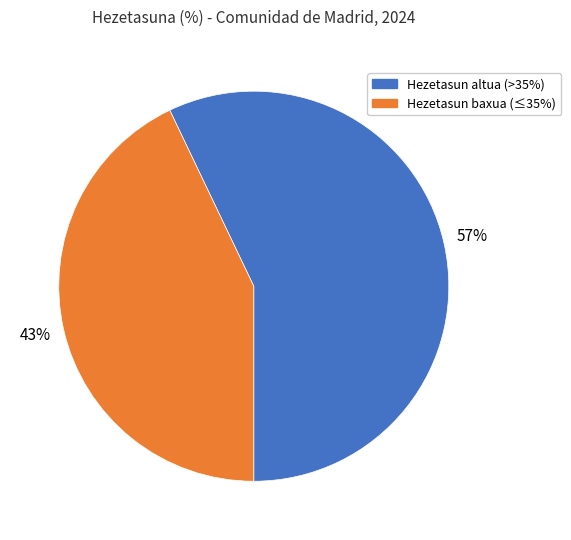

True or false: Hezetasun baxua (≤35%) accounts for 31% of the total.

False